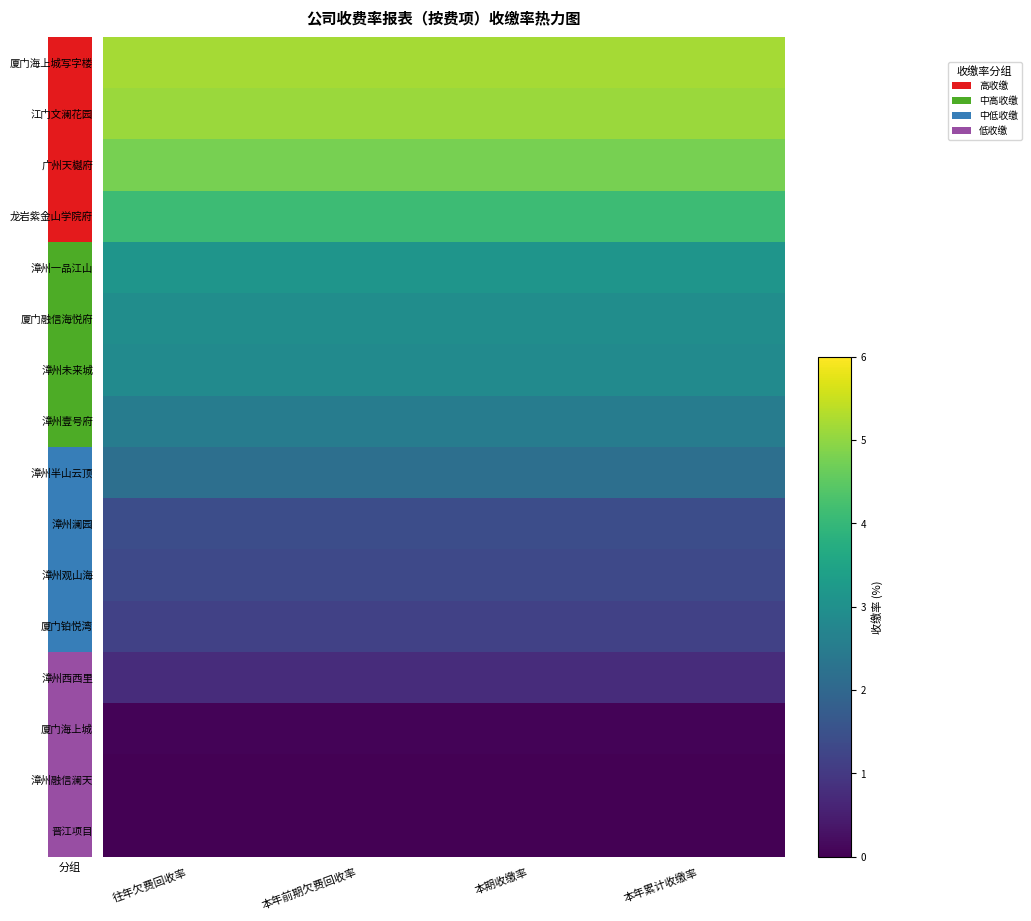

What is the difference between the highest and lowest values at 本期收缴率?

5.2